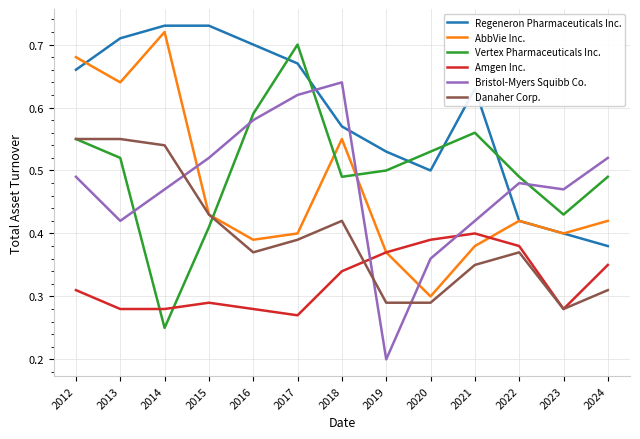

Which category has the lowest value across all series?

2019